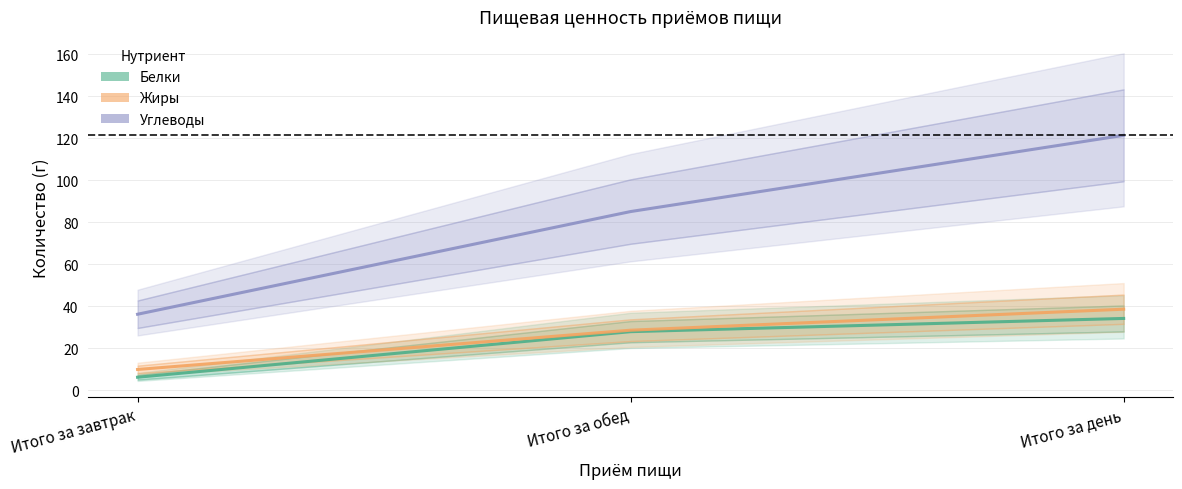

Which has a higher value, Итого за завтрак or Итого за день?

Итого за день